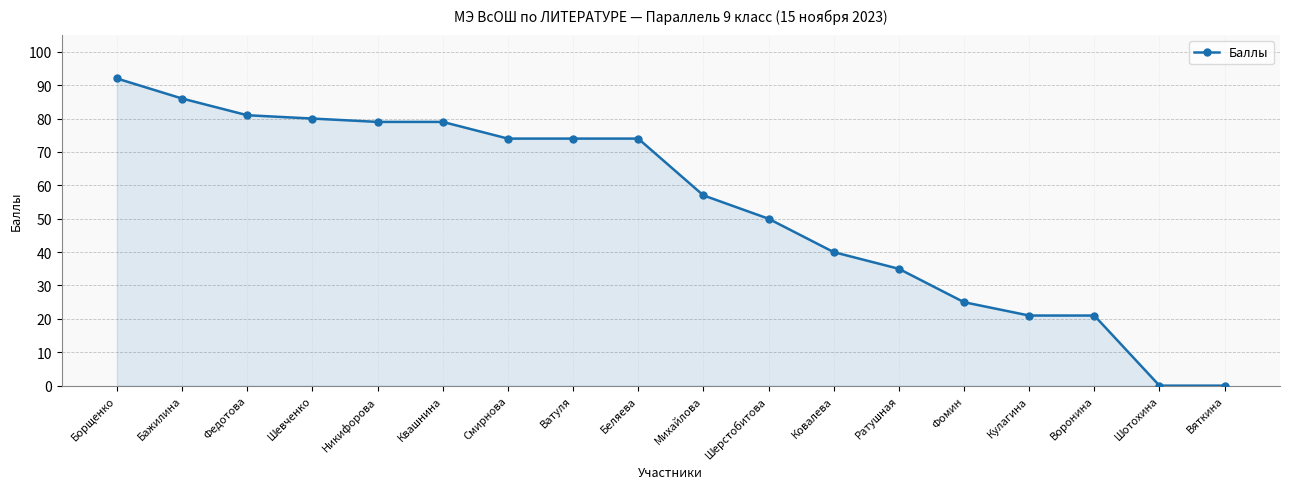

Which has a higher value, Кулагина or Вяткина?

Кулагина